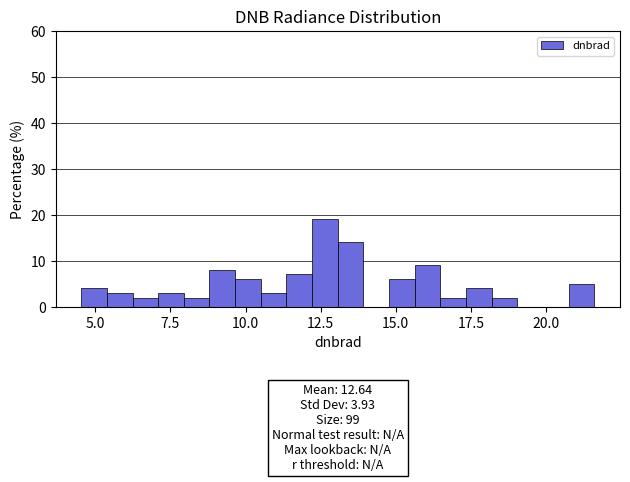

Read against the x-axis, roughly where is the centre of the tallest bar?

12.5